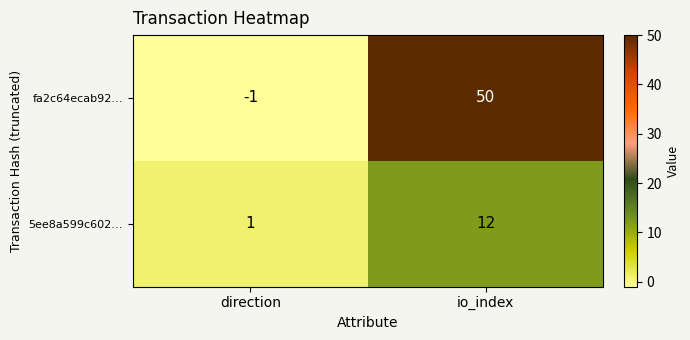

Is it true that fa2c64ecab92… equals 50 at io_index?

True